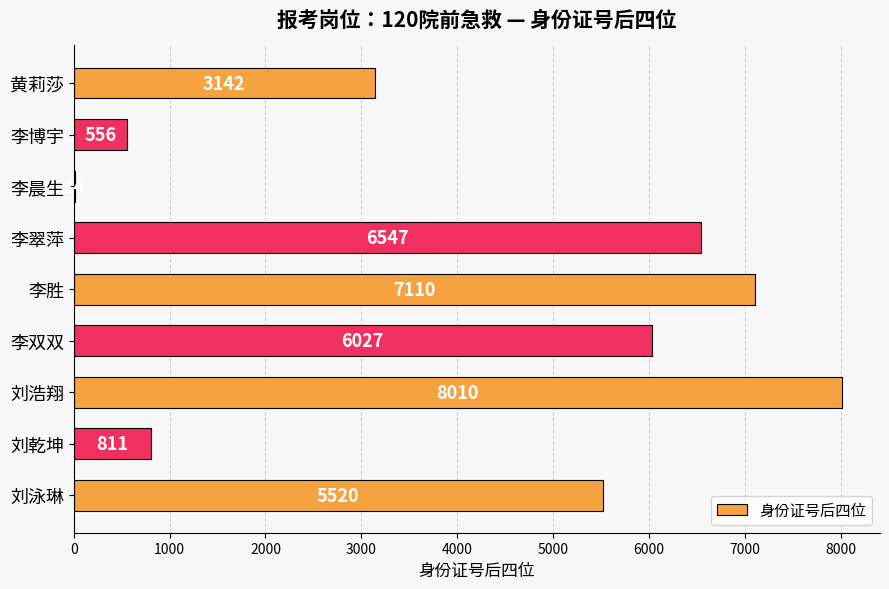

What is the greatest value displayed?

8010